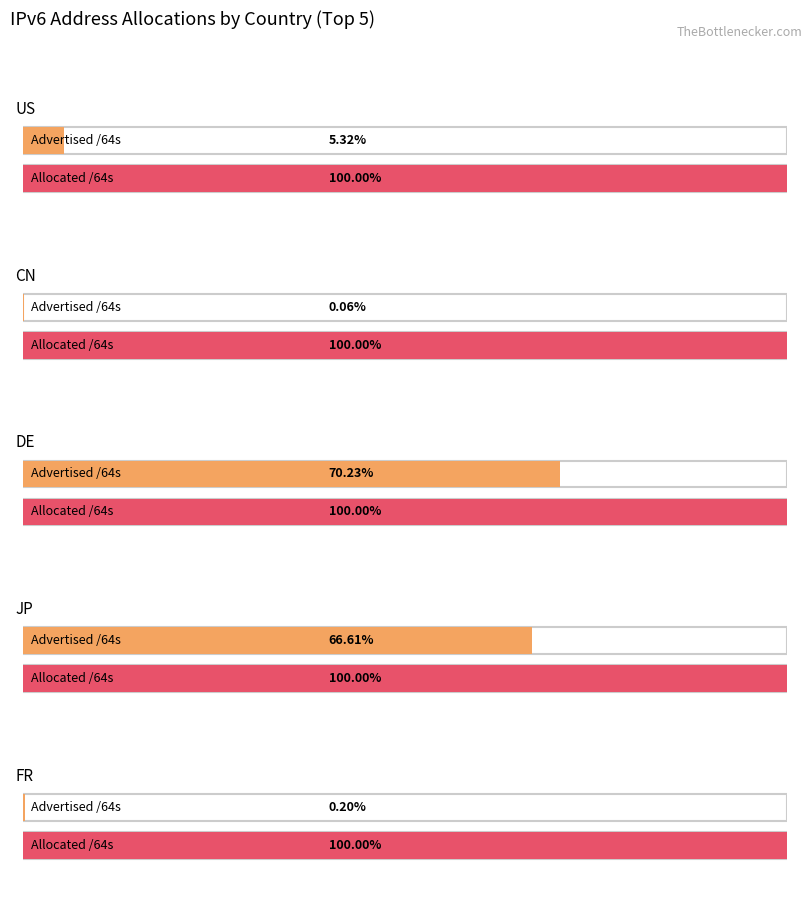

How many data points in Advertised /64s are above 6271704760320?

2